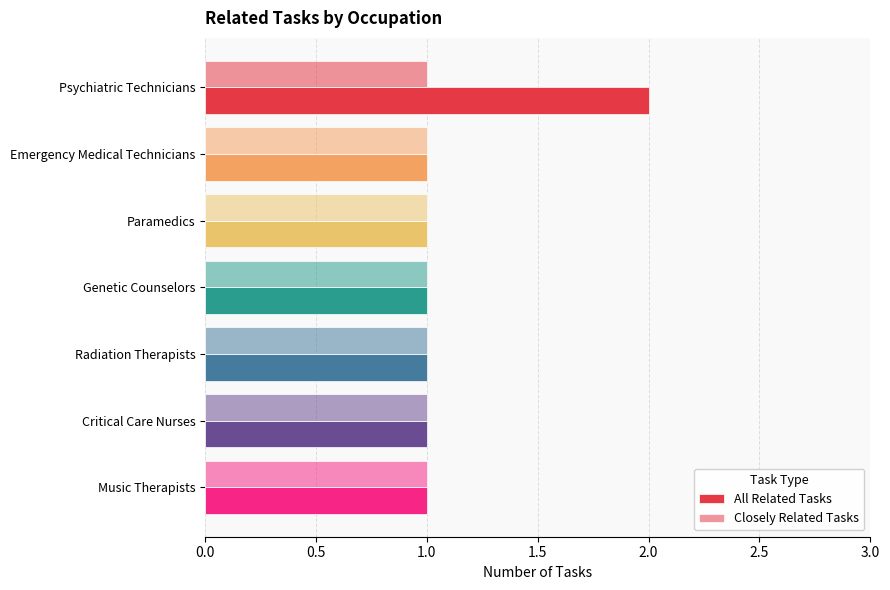

Count the number of data series in this chart.

2